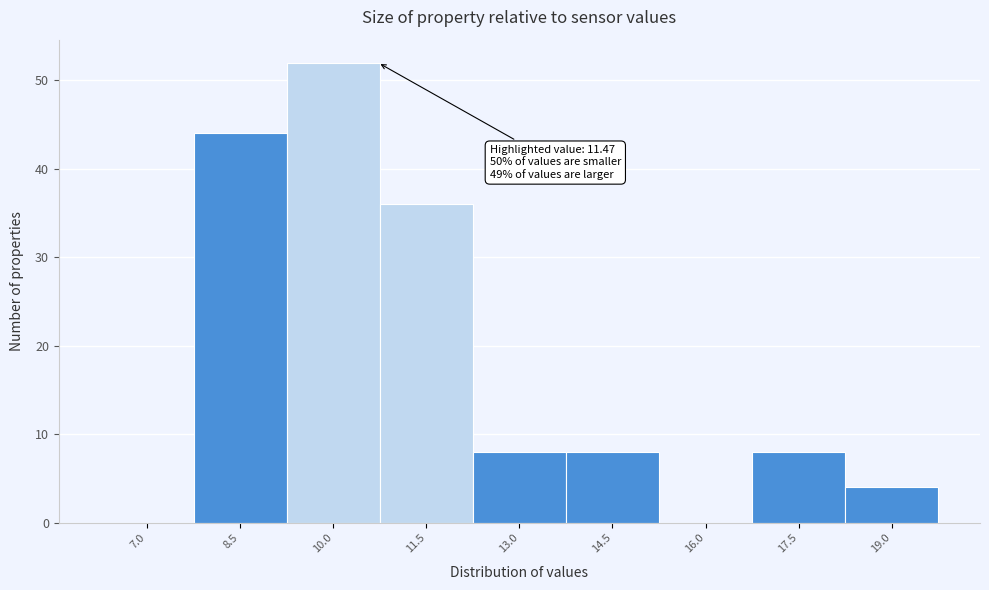

Reading left to right, transcribe all the data shown in this chart.

7.0=0	8.5=44	10.0=52	11.5=36	13.0=8	14.5=8	16.0=0	17.5=8	19.0=4